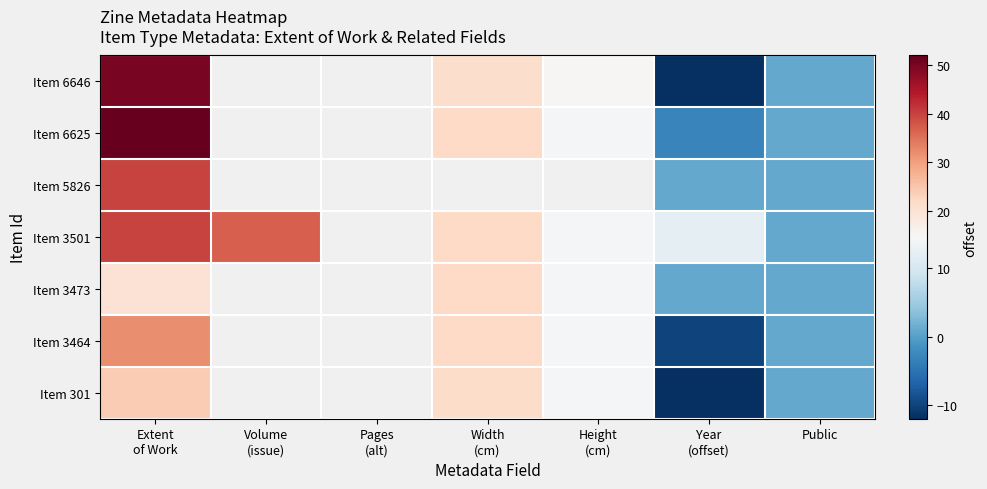

Which series changed the most between Extent of Work and Year (offset)?

Item 6646